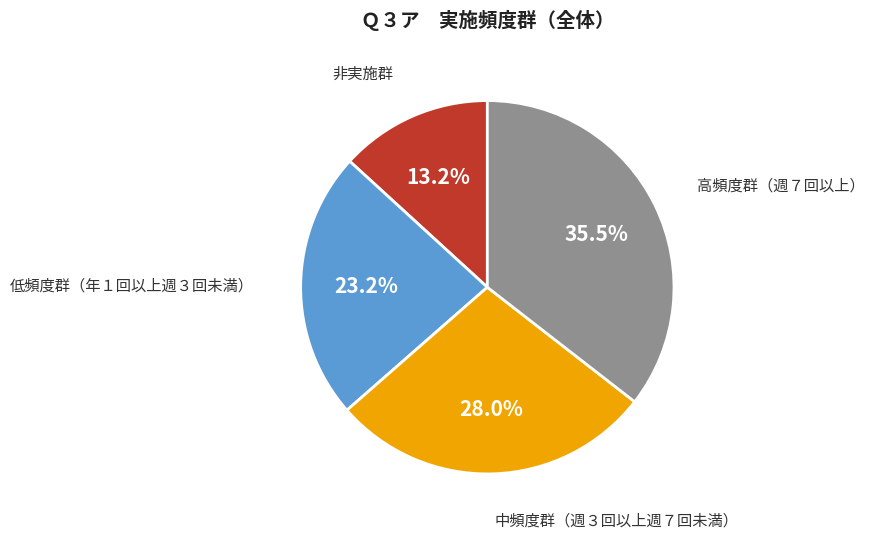

Is there a majority slice in this chart?

No